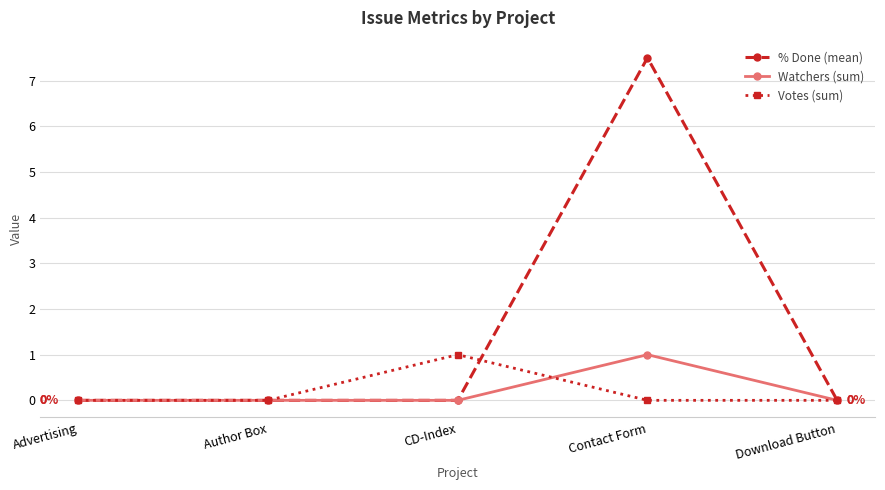

What is the maximum value shown in the chart?

7.5